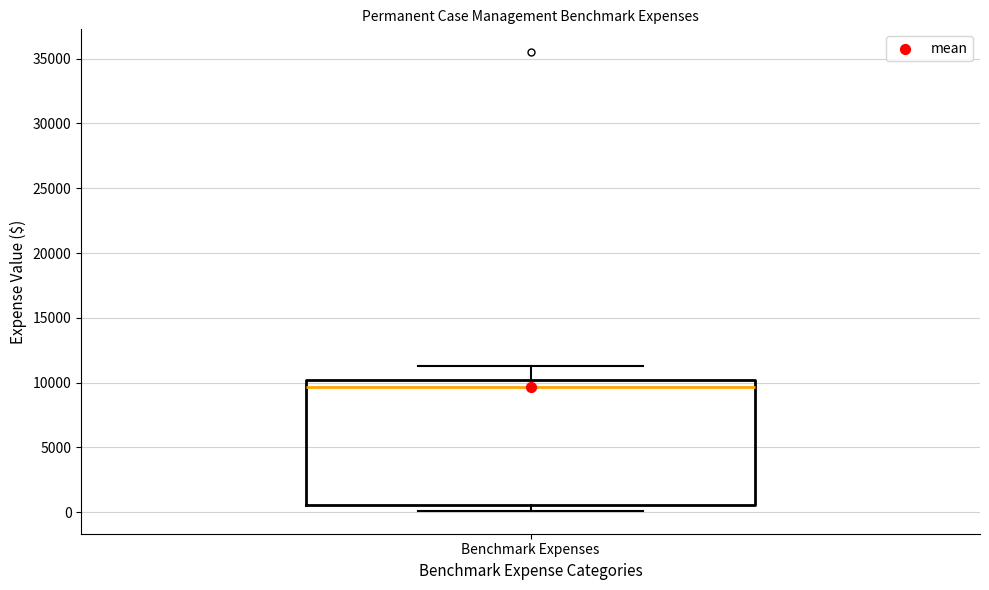

Where is the upper edge of the box for Benchmark Expenses on the y-axis? The values are not printed on the chart, so give them approximately, as read against the axis.

10000